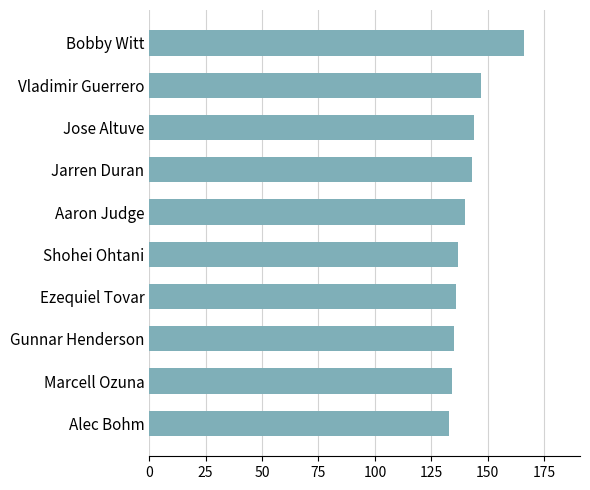

What is the change in value from Vladimir Guerrero to Gunnar Henderson?

-12